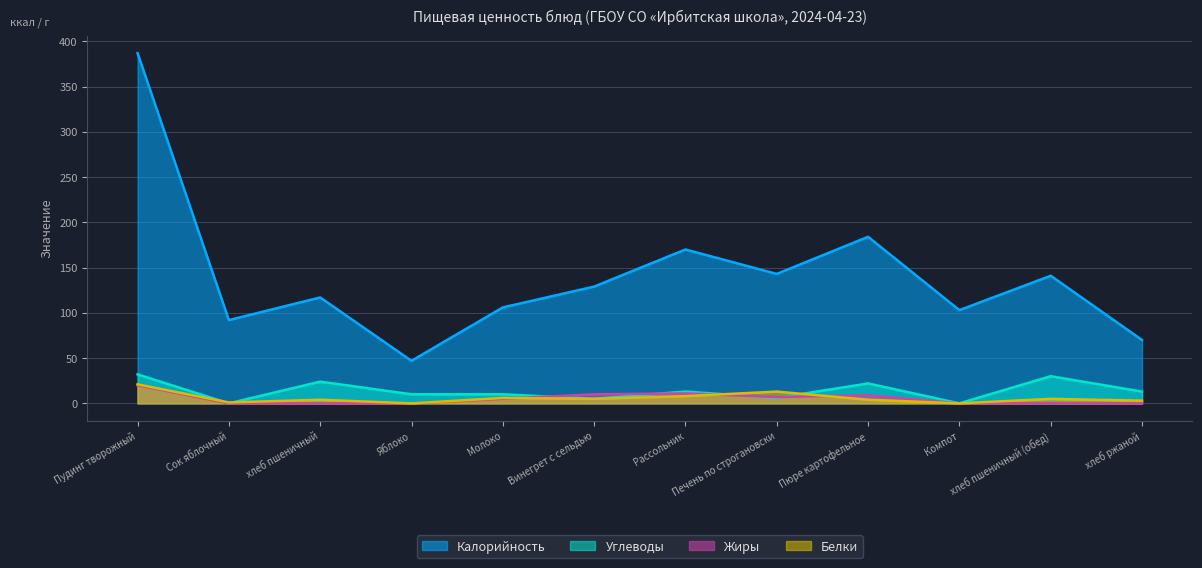

What are all the series names shown in the legend?

Калорийность, Углеводы, Жиры, Белки